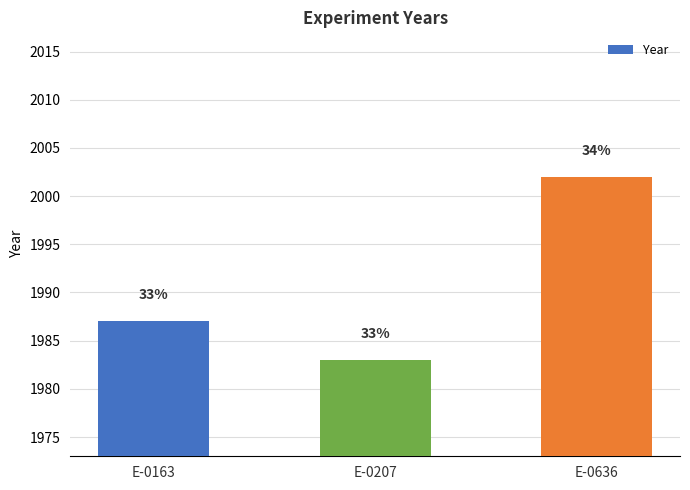

What is the ratio of the value at E-0636 to the value at E-0207?

1.0